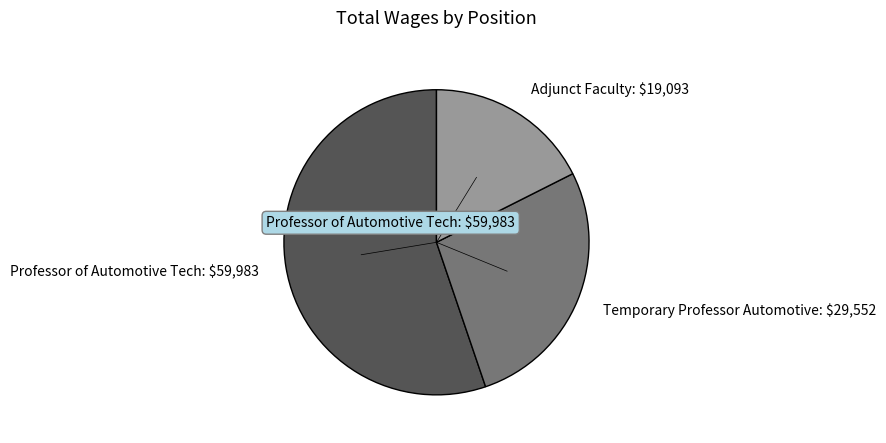

True or false: Adjunct Faculty: $19,093 accounts for 18% of the total.

True